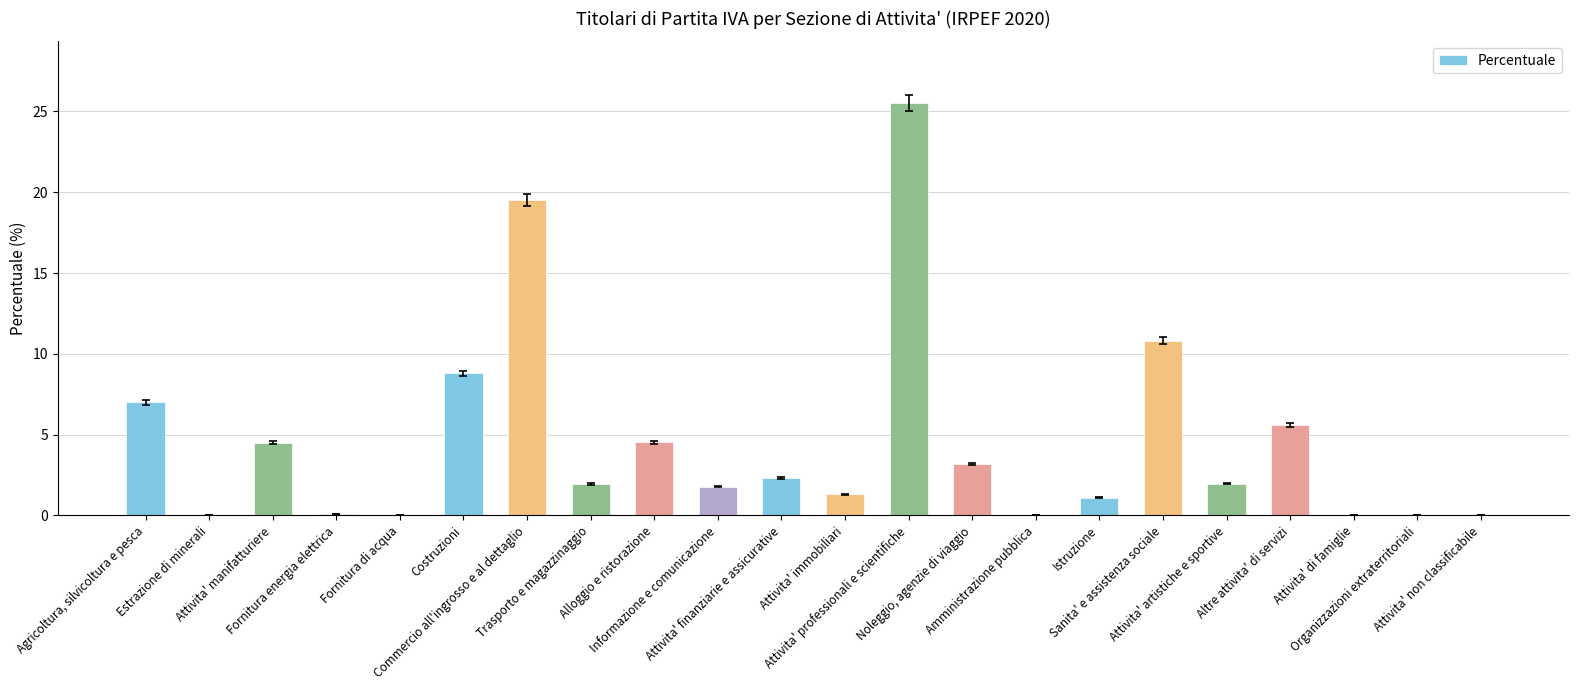

Are the bars horizontal?

No